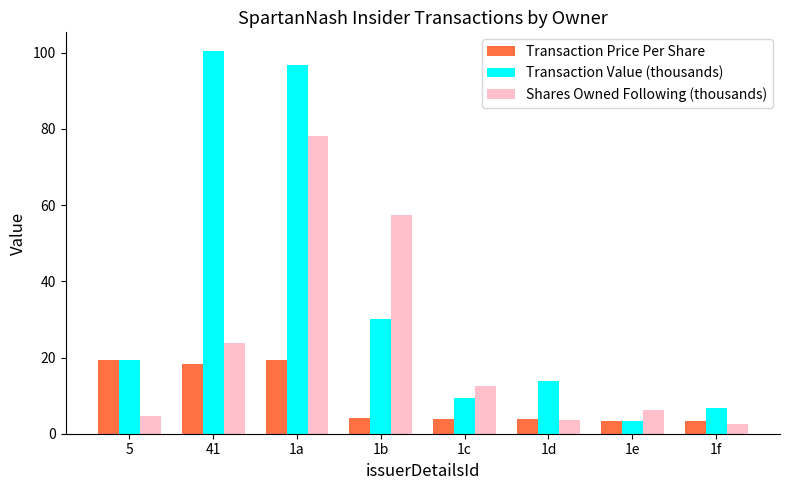

The value of Transaction Price Per Share at 5 is 33.8. True or false?

False